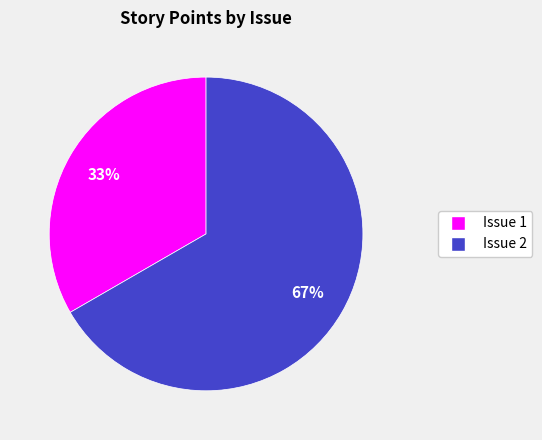

Which category has the biggest portion of the pie?

Issue 2